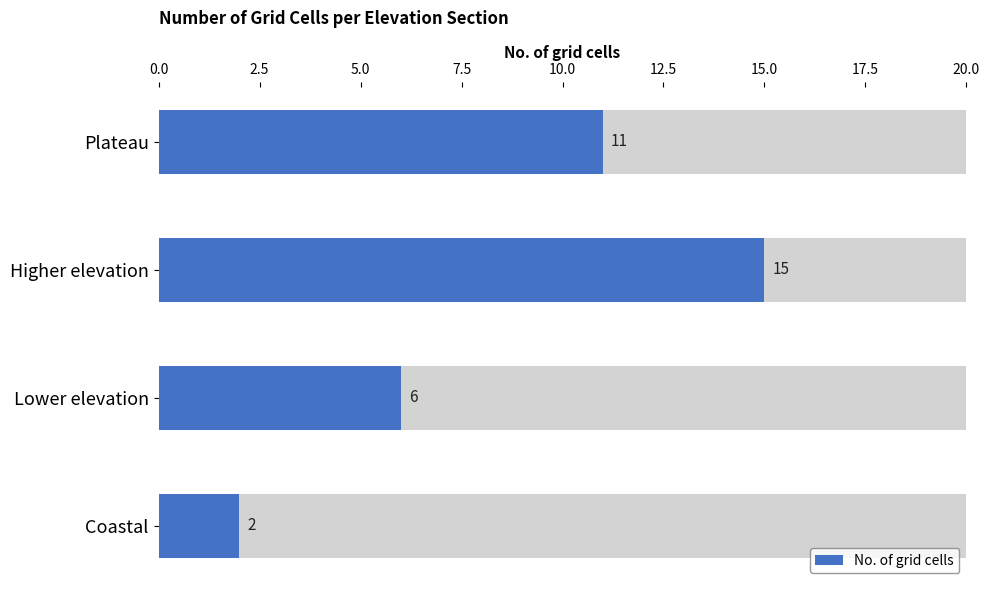

Reading right to left, extract all data points from this chart.

11	15	6	2